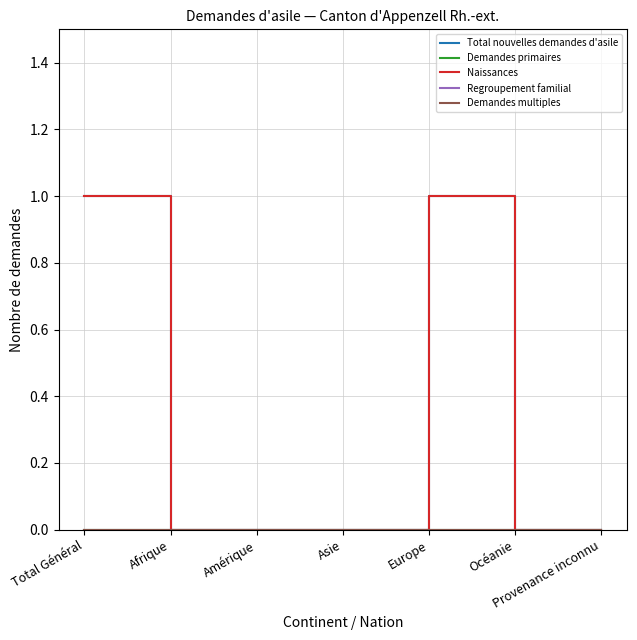

Is this an area chart (filled region under the line)?

No